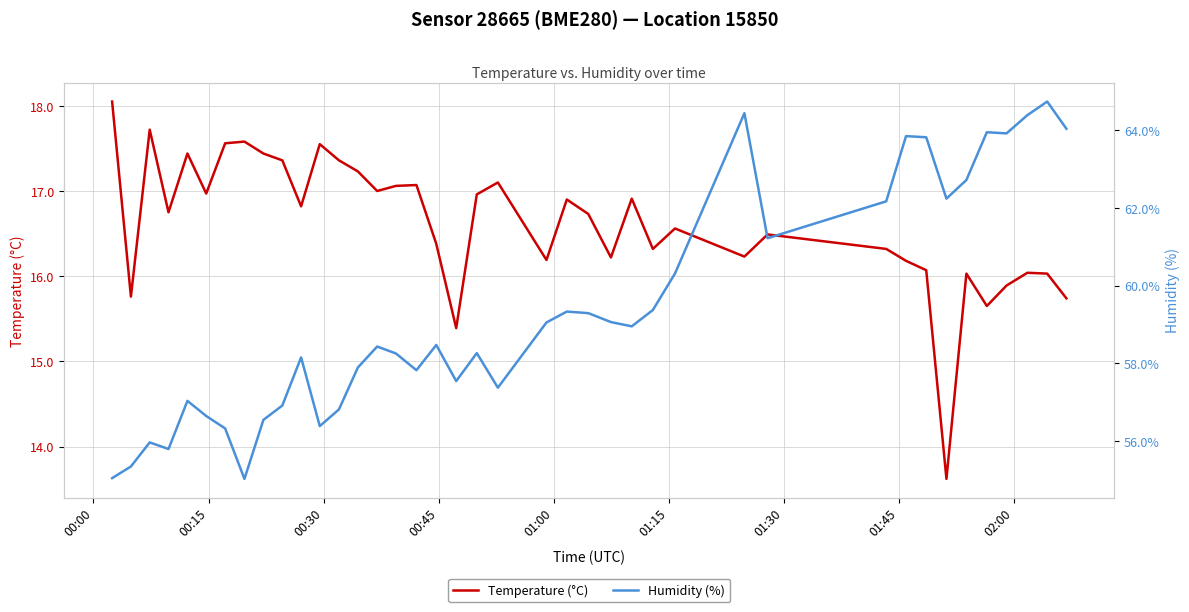

Is this an area chart (filled region under the line)?

No